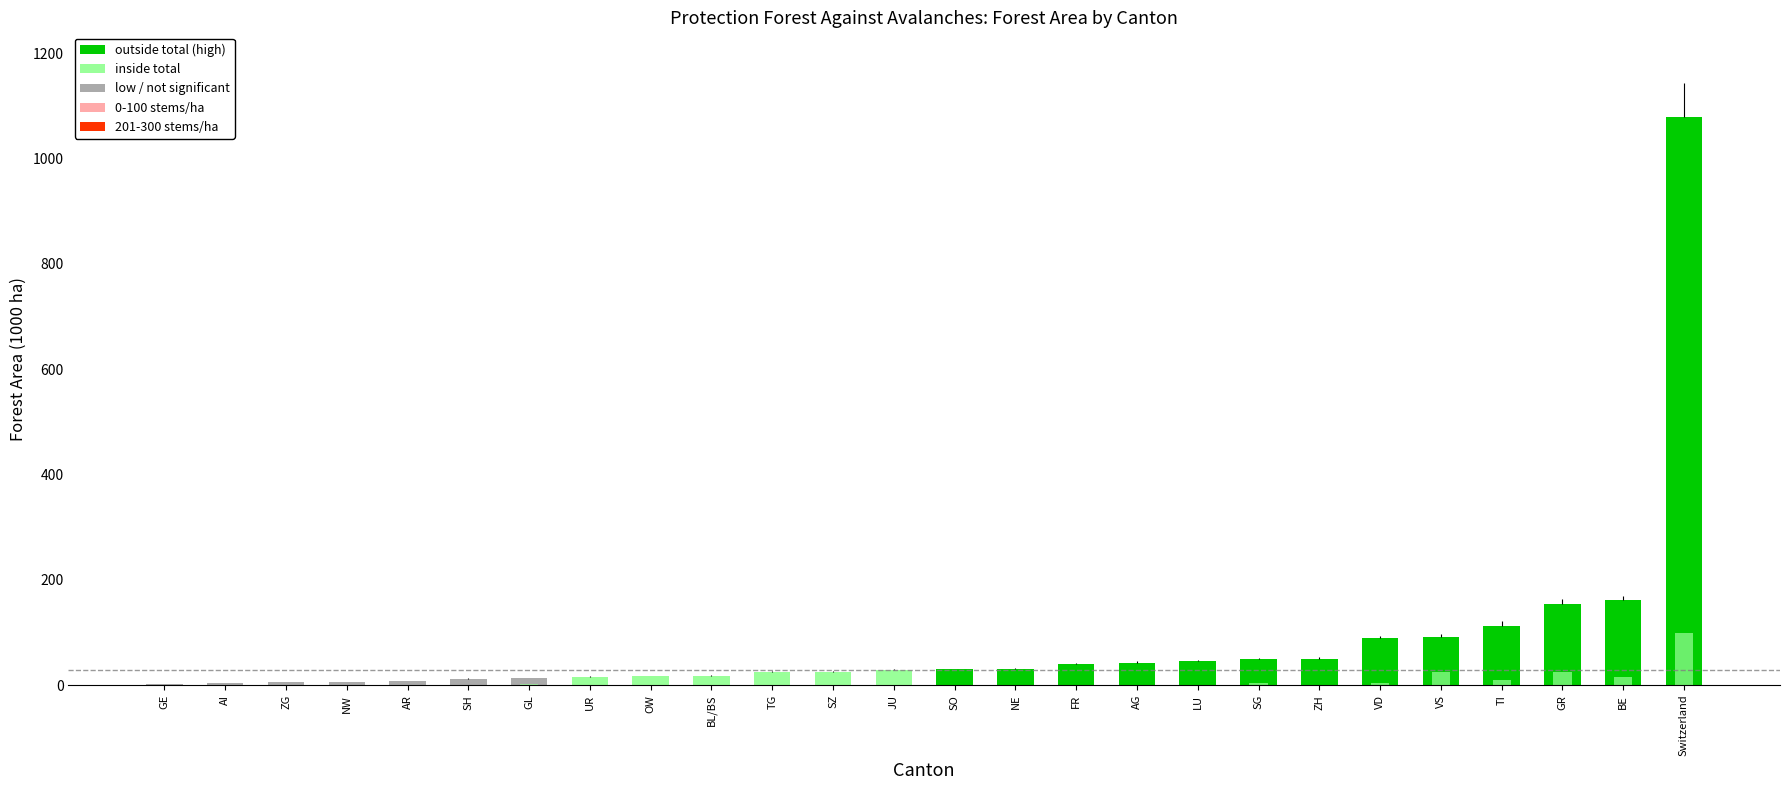

Between GL and SG, which series saw the biggest shift?

outside total